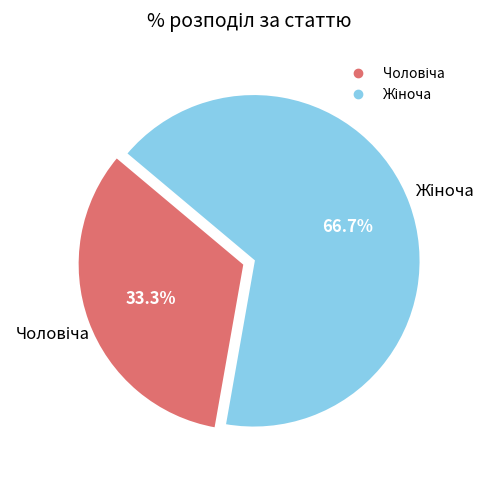

Is there any slice that represents more than half of the pie?

Yes